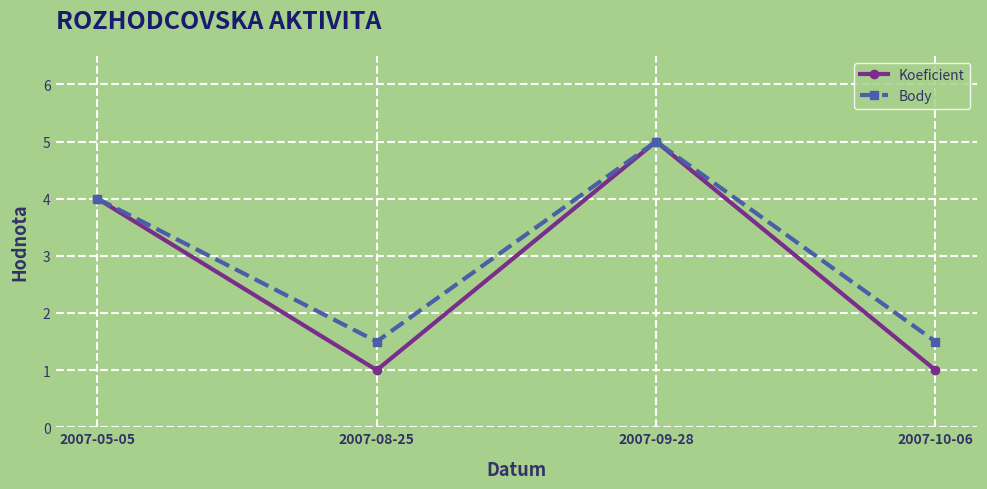

Reading left to right, what are all the values shown in this chart?

Koeficient: 2007-05-05=4.0	2007-08-25=1.0	2007-09-28=5.0	2007-10-06=1.0
Body: 2007-05-05=4.0	2007-08-25=1.5	2007-09-28=5.0	2007-10-06=1.5